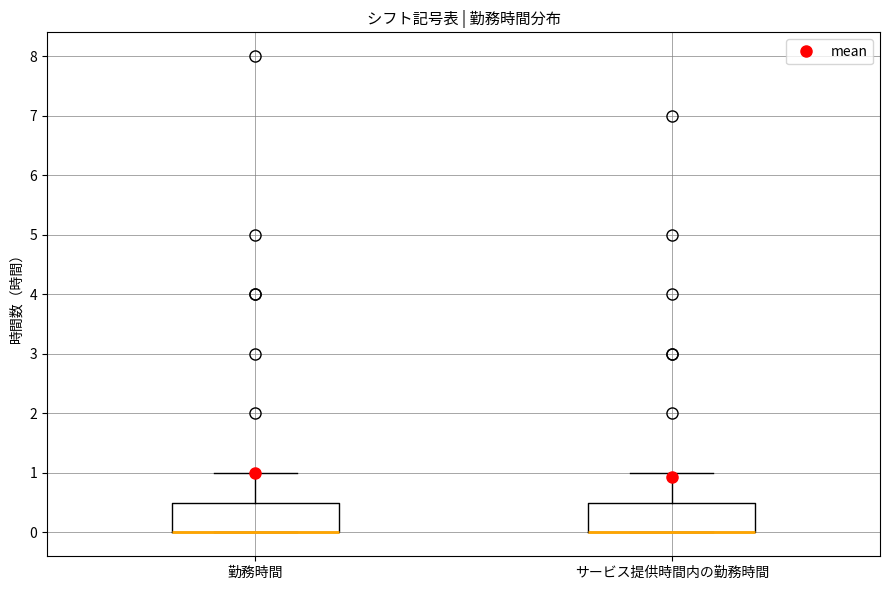

Reading left to right, transcribe this box plot: for each box, give where its median line is, the range the box spans, and where its two whiskers end, as read against the y-axis. The values are not printed on the chart, so give them approximately, as read against the axis.

勤務時間: median 0.0 (drawn on the box's lower edge), box 0.0 to 0.5, whiskers 0.0 to 1.0
サービス提供時間内の勤務時間: median 0.0 (drawn on the box's lower edge), box 0.0 to 0.5, whiskers 0.0 to 1.0